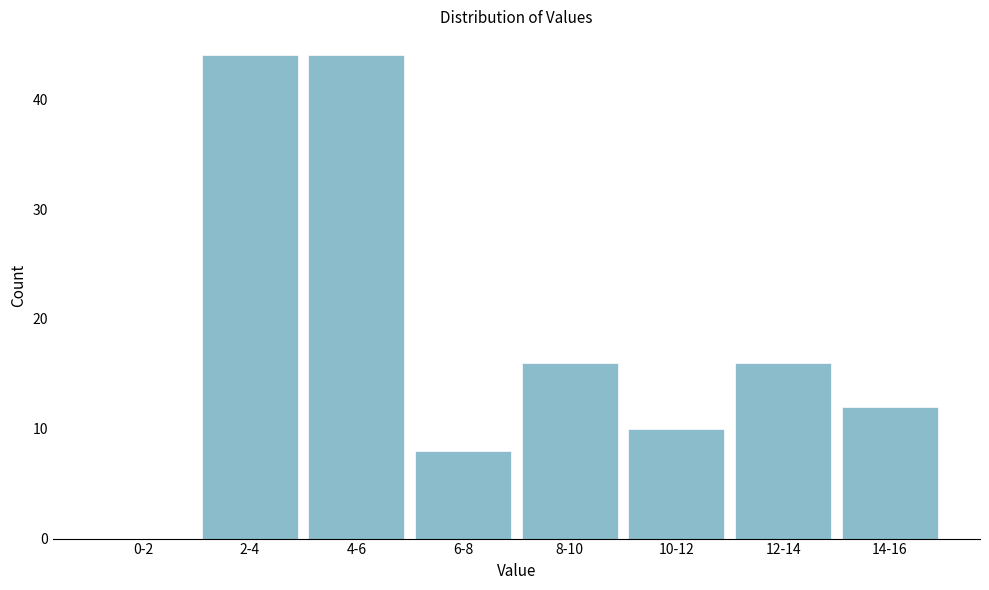

Reading right to left, transcribe all the data shown in this chart.

14-16=12	12-14=16	10-12=10	8-10=16	6-8=8	4-6=44	2-4=44	0-2=0